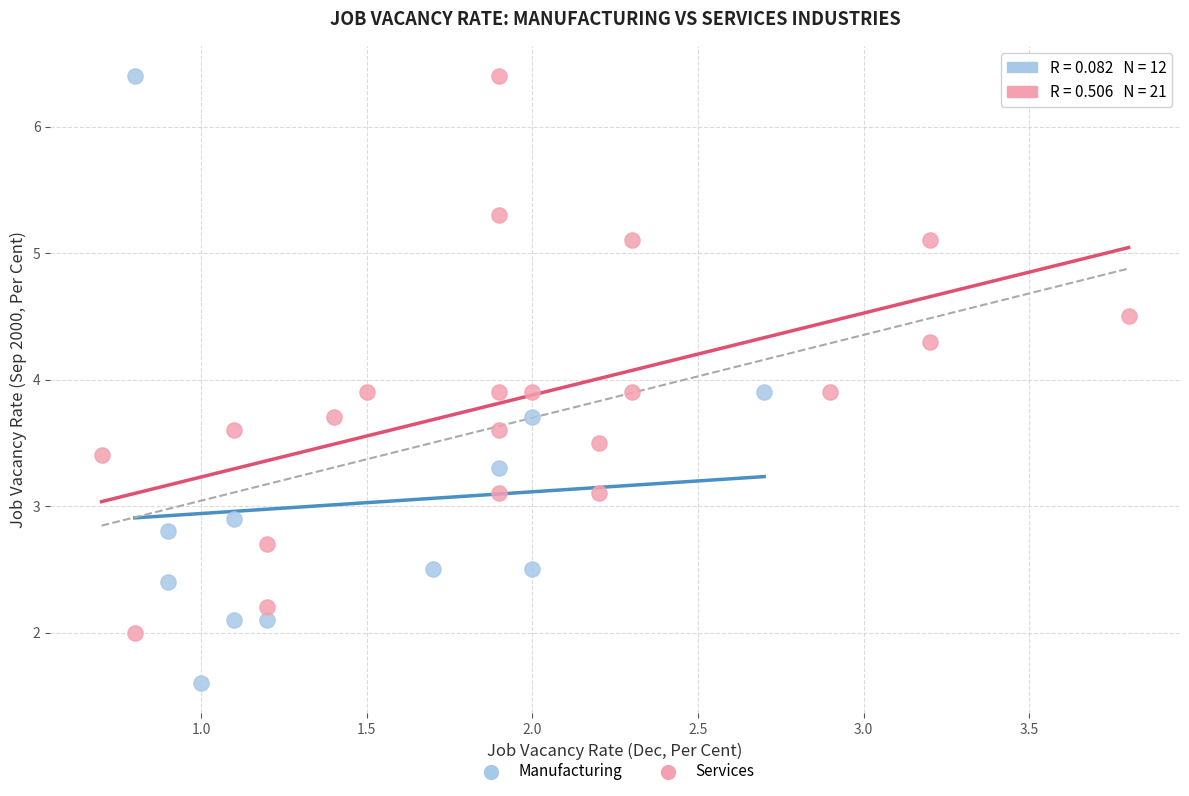

What are all the series names shown in the legend?

Manufacturing, Services